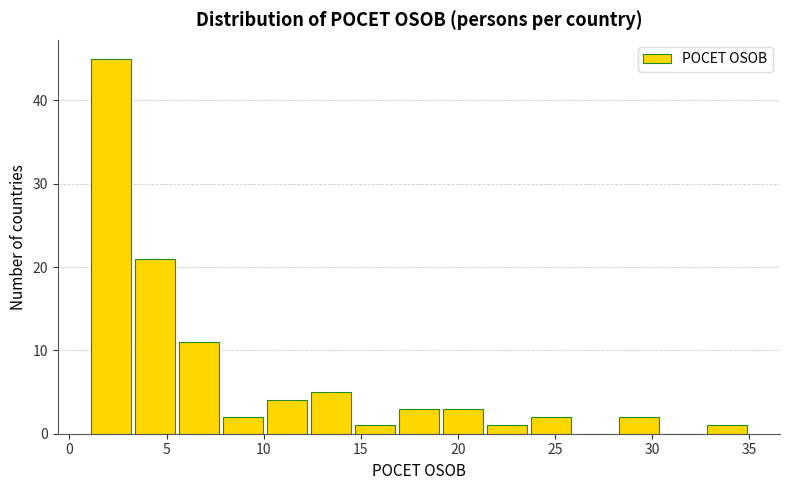

Reading left to right, transcribe this chart: for each bar, give the range it covers on the x-axis and its height. Neither the bar edges nor the heights are printed on the chart, so give them approximately, as read against the axes.

1.0 to 3.5: 45
3.5 to 5.5: 21
5.5 to 8.0: 11
8.0 to 10.0: 2
10.0 to 12.5: 4
12.5 to 14.5: 5
14.5 to 17.0: 1
17.0 to 19.0: 3
19.0 to 21.5: 3
21.5 to 23.5: 1
23.5 to 26.0: 2
26.0 to 28.0: 0
28.0 to 30.5: 2
30.5 to 32.5: 0
32.5 to 35.0: 1